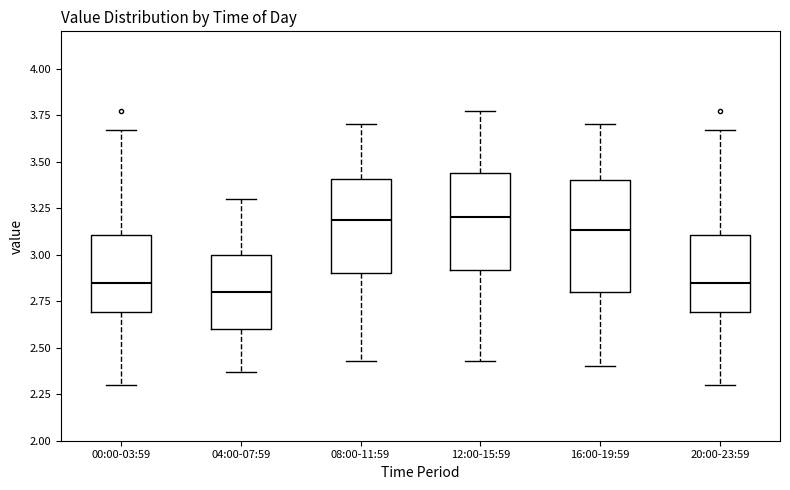

Reading left to right, read every box against the y-axis: the position of its median line, the range the box covers, and the ends of its whiskers. The values are not printed on the chart, so give them approximately, as read against the axis.

00:00-03:59: median 2.85, box 2.70 to 3.10, whiskers 2.30 to 3.65
04:00-07:59: median 2.80, box 2.60 to 3.00, whiskers 2.35 to 3.30
08:00-11:59: median 3.20, box 2.90 to 3.40, whiskers 2.45 to 3.70
12:00-15:59: median 3.20, box 2.90 to 3.45, whiskers 2.45 to 3.75
16:00-19:59: median 3.15, box 2.80 to 3.40, whiskers 2.40 to 3.70
20:00-23:59: median 2.85, box 2.70 to 3.10, whiskers 2.30 to 3.65